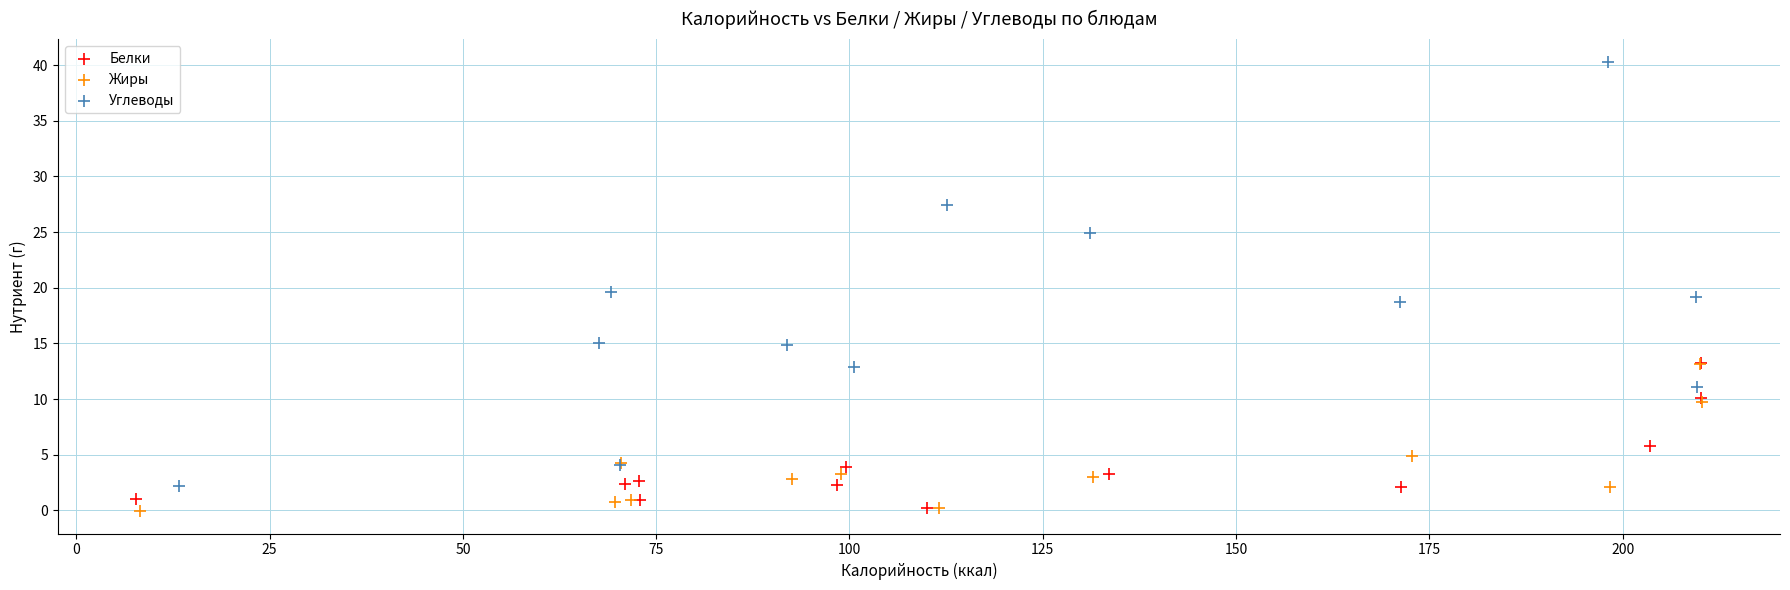

Which series has the largest Y range (max minus min)?

Углеводы